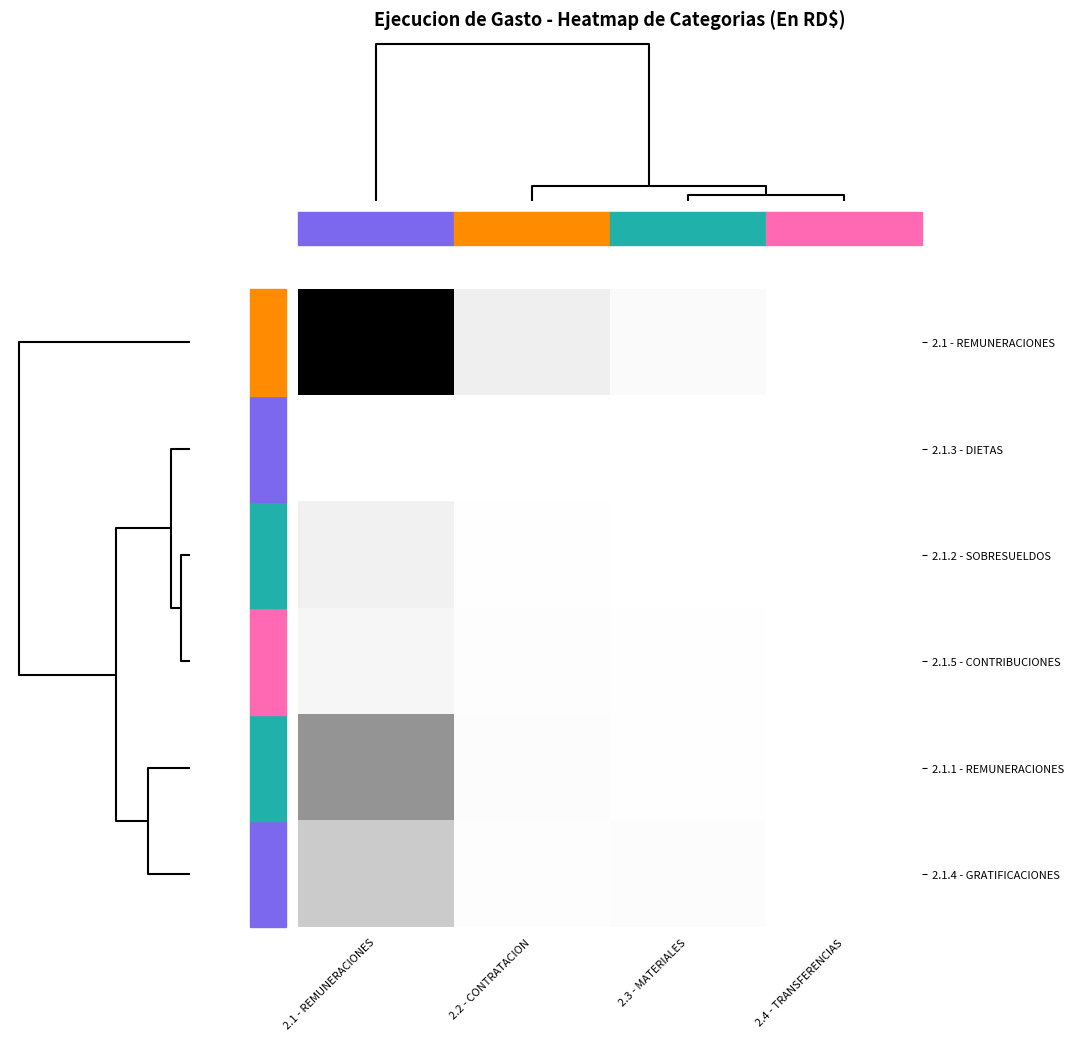

Reading left to right, list all the values displayed in this chart.

2.1 - REMUNERACIONES: 2.1 - REMUNERACIONES=1.0	2.2 - CONTRATACION=0.1	2.3 - MATERIALES=0.0	2.4 - TRANSFERENCIAS=0.0
2.1.3 - DIETAS: 2.1 - REMUNERACIONES=0.0	2.2 - CONTRATACION=0.0	2.3 - MATERIALES=0.0	2.4 - TRANSFERENCIAS=0.0
2.1.2 - SOBRESUELDOS: 2.1 - REMUNERACIONES=0.1	2.2 - CONTRATACION=0.0	2.3 - MATERIALES=0.0	2.4 - TRANSFERENCIAS=0.0
2.1.5 - CONTRIBUCIONES: 2.1 - REMUNERACIONES=0.1	2.2 - CONTRATACION=0.0	2.3 - MATERIALES=0.0	2.4 - TRANSFERENCIAS=0.0
2.1.1 - REMUNERACIONES: 2.1 - REMUNERACIONES=0.5	2.2 - CONTRATACION=0.0	2.3 - MATERIALES=0.0	2.4 - TRANSFERENCIAS=0.0
2.1.4 - GRATIFICACIONES: 2.1 - REMUNERACIONES=0.3	2.2 - CONTRATACION=0.0	2.3 - MATERIALES=0.0	2.4 - TRANSFERENCIAS=0.0